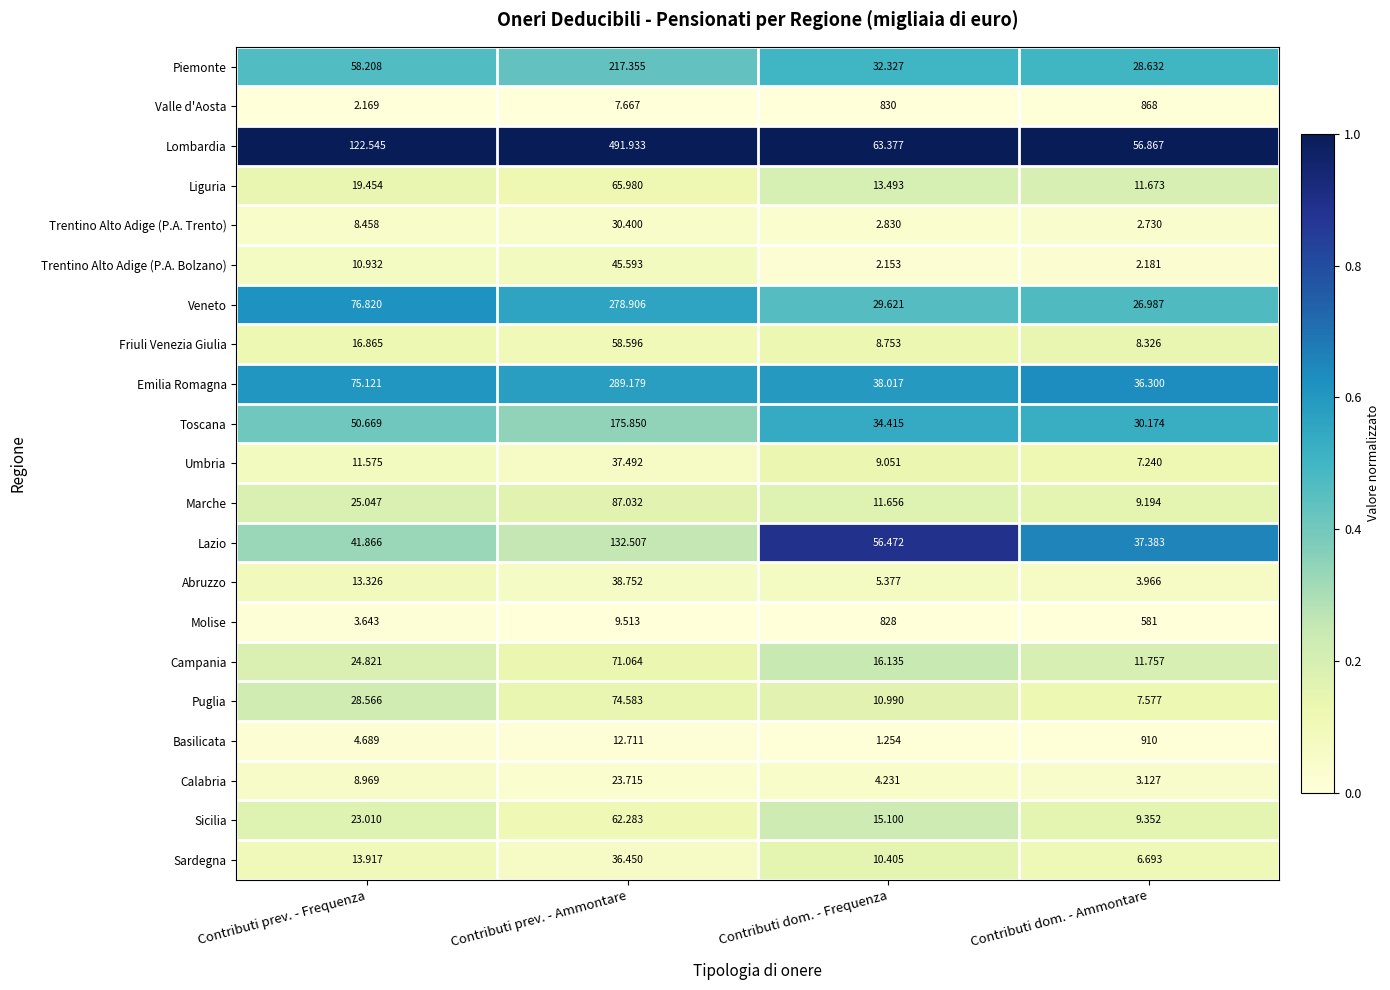

At which label does Molise reach its peak?

Contributi dom. - Frequenza